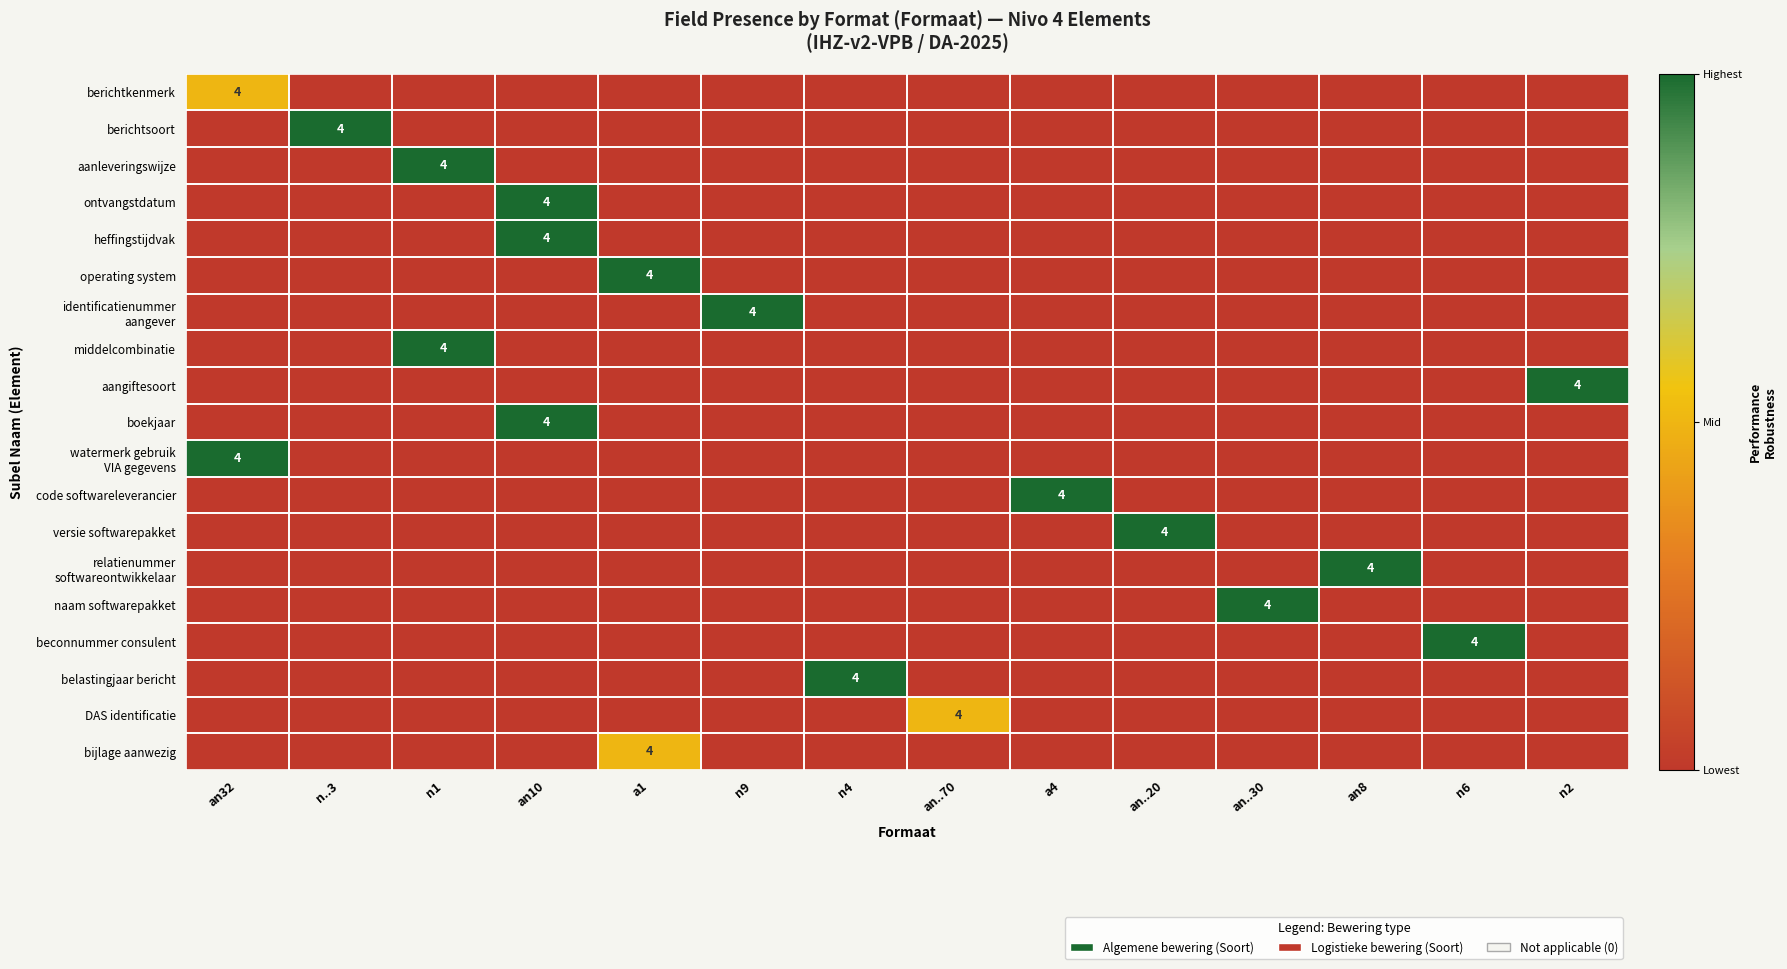

Rank the series at an..20 from lowest to highest value.

berichtkenmerk, berichtsoort, aanleveringswijze, ontvangstdatum, heffingstijdvak, operating system, identificatienummer aangever, middelcombinatie, aangiftesoort, boekjaar, watermerk gebruik VIA gegevens, code softwareleverancier, relatienummer softwareontwikkelaar, naam softwarepakket, beconnummer consulent, belastingjaar bericht, DAS identificatie, bijlage aanwezig, versie softwarepakket